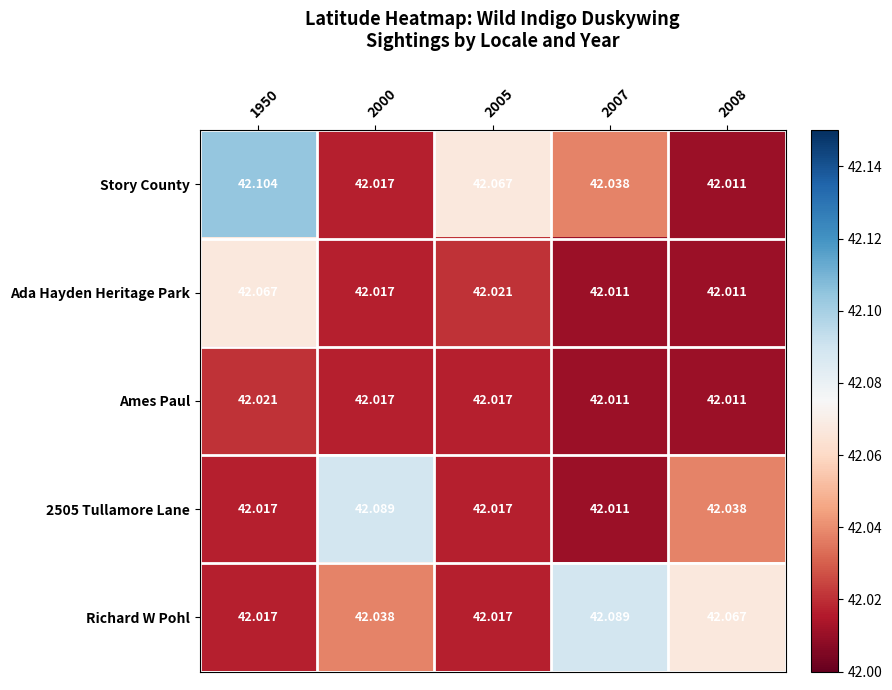

Which series changed the most between 1950 and 2008?

Story County